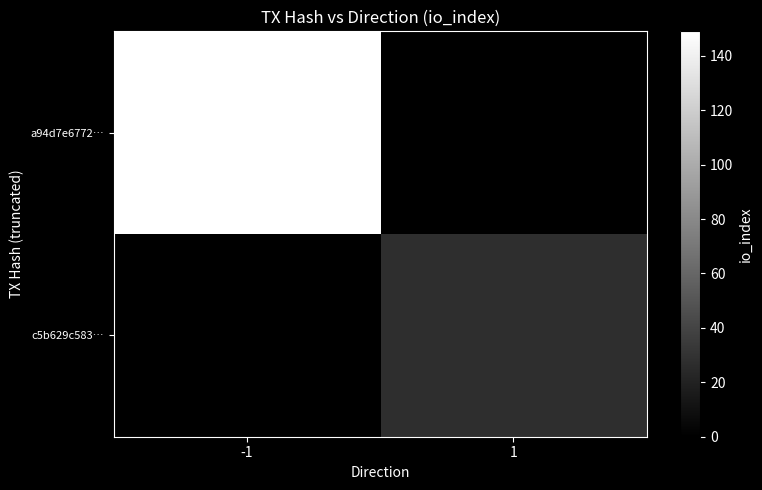

At which category is the sum across all series the highest?

-1